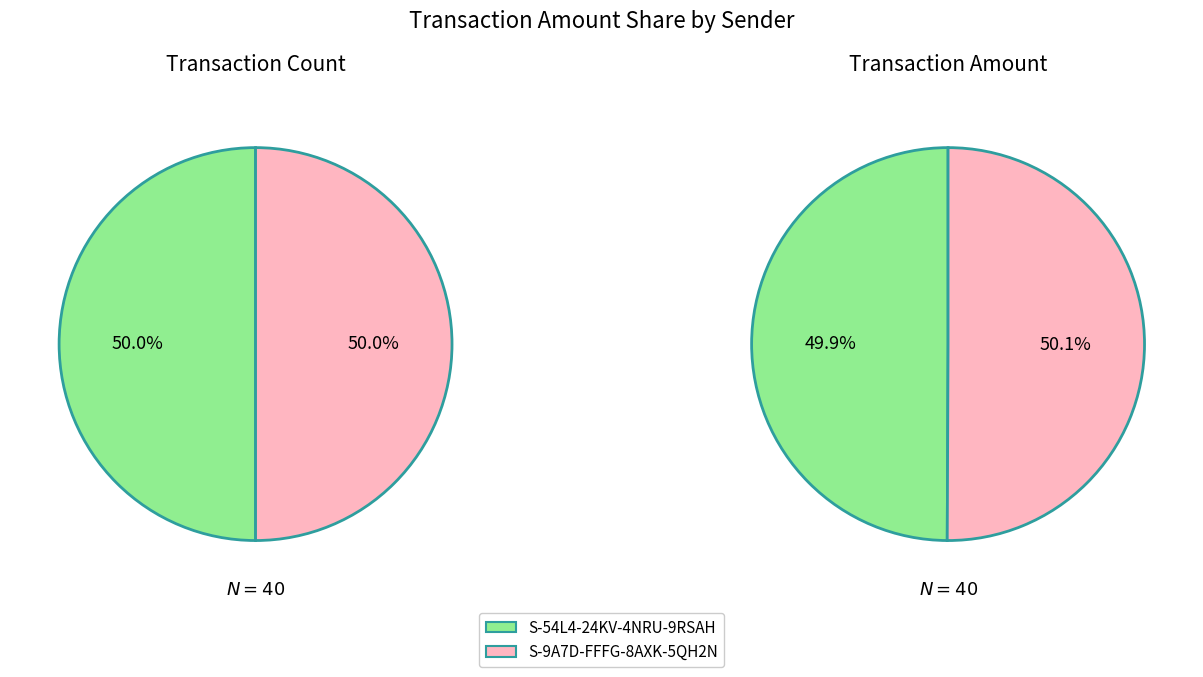

True or false: 2 accounts for 1% of the total.

False